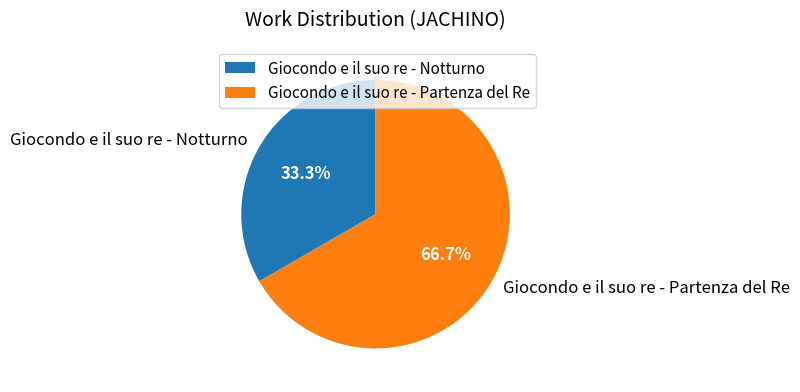

To the nearest percent, what portion does Giocondo e il suo re - Partenza del Re represent?

67%